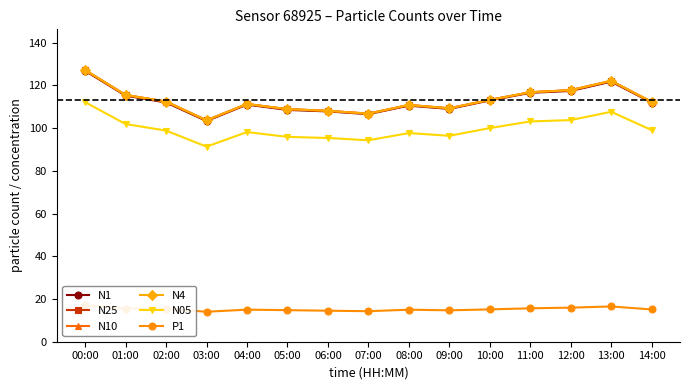

Which series has the widest spread of values?

N25